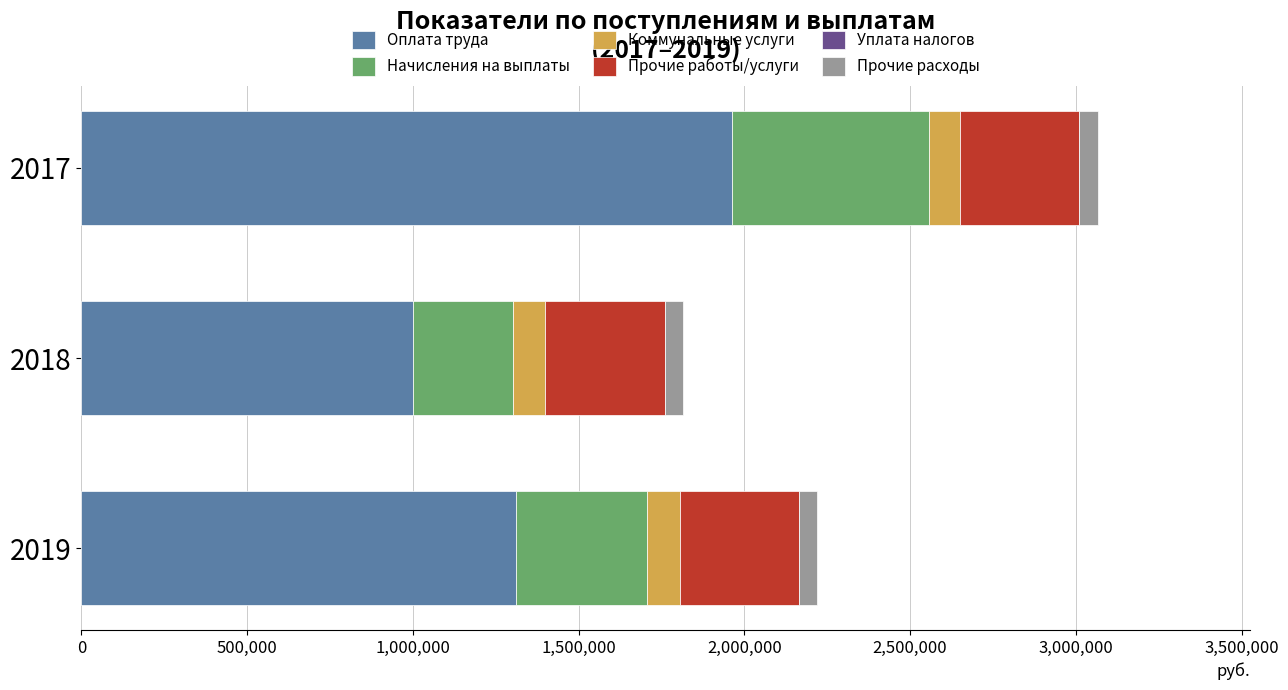

What is the sum of all Оплата труда values?

4274000